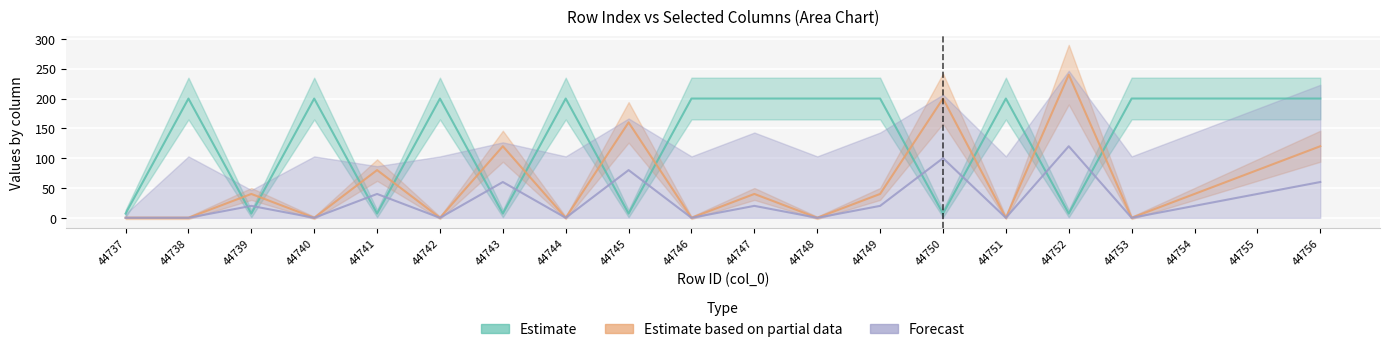

How many interior local peaks does the Estimate series have?

5